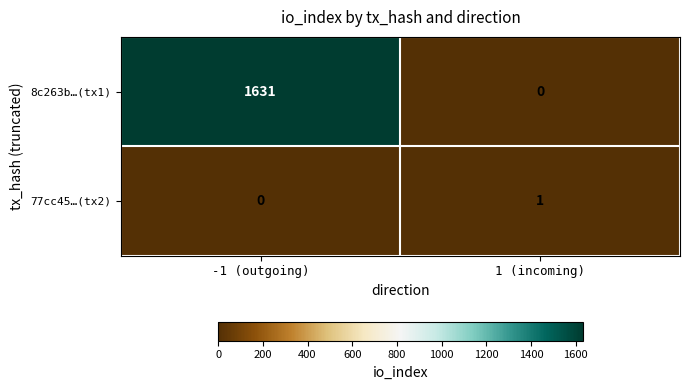

List the series in order of their overall mean, highest first.

8c263b…(tx1), 77cc45…(tx2)